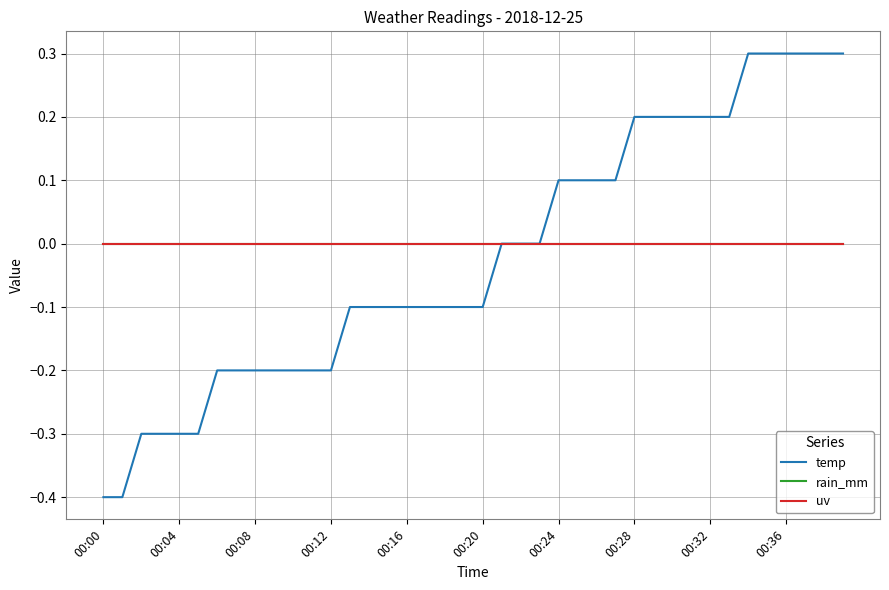

Does the chart have visible grid lines?

Yes